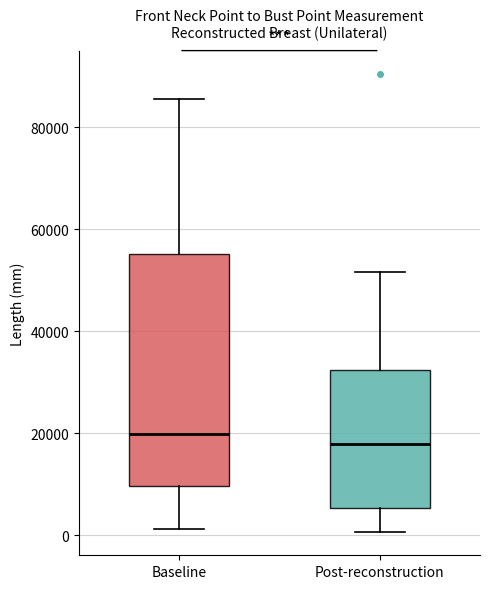

Where does the median line of the box for Post-reconstruction sit on the y-axis? The values are not printed on the chart, so give them approximately, as read against the axis.

18000